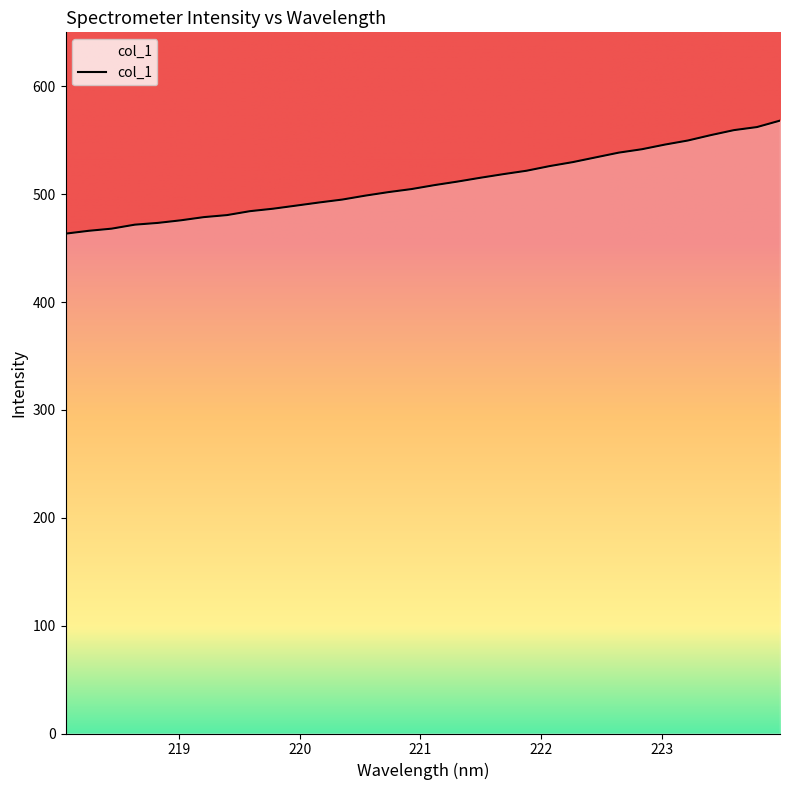

What is the change in value from 219.3979 to 223.0264?

+65.4